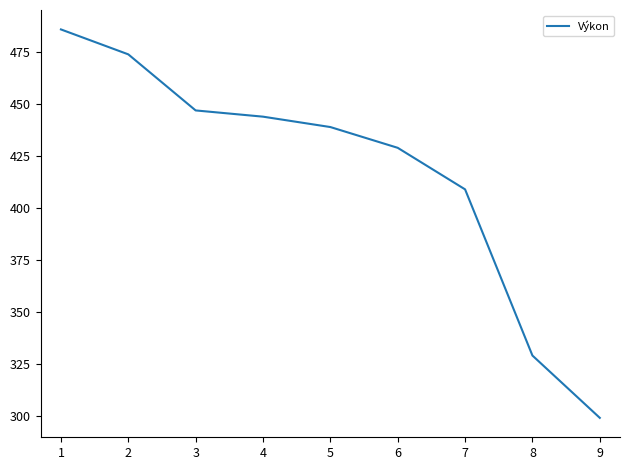

Reading left to right, transcribe all the data shown in this chart.

1=486	2=474	3=447	4=444	5=439	6=429	7=409	8=329	9=299